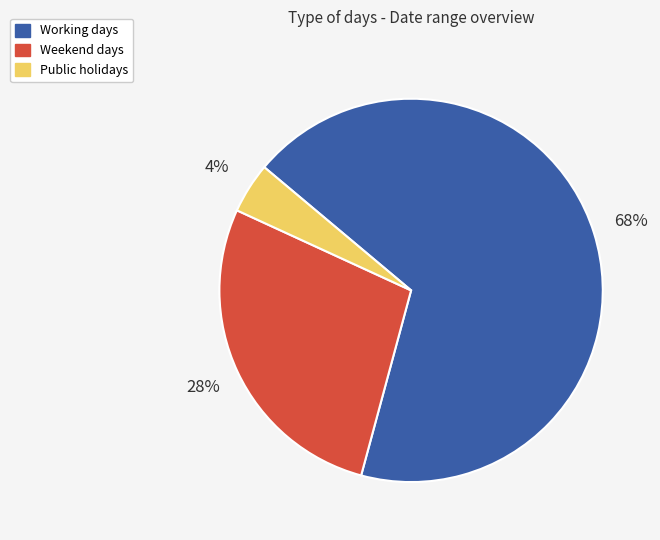

Which has a higher value, Weekend days or Working days?

Working days